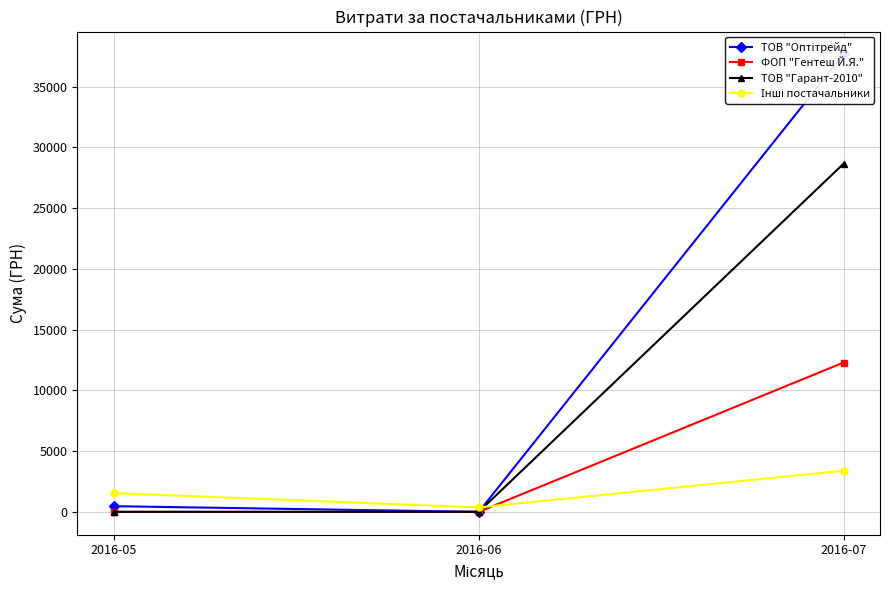

Where is Інші постачальники nearest to the value 1876?

2016-05